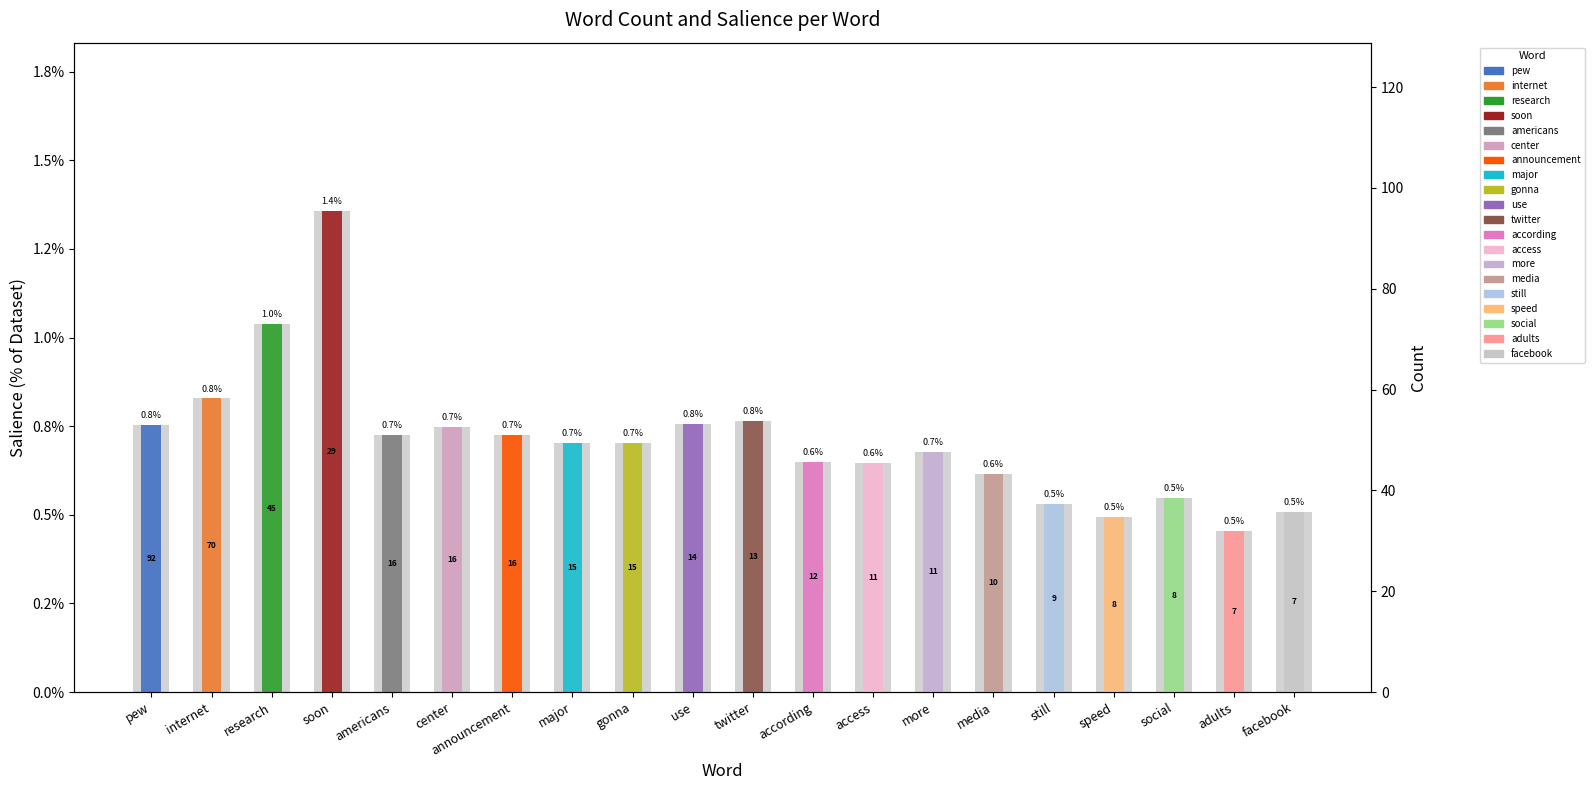

Which category has the highest value across all series?

soon